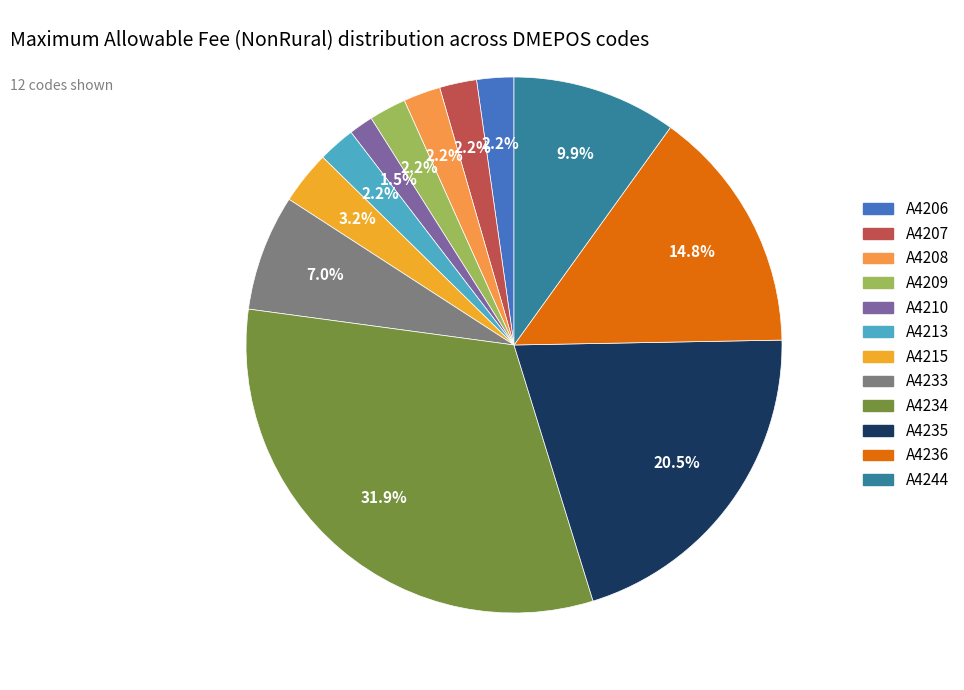

Is there a majority slice in this chart?

No